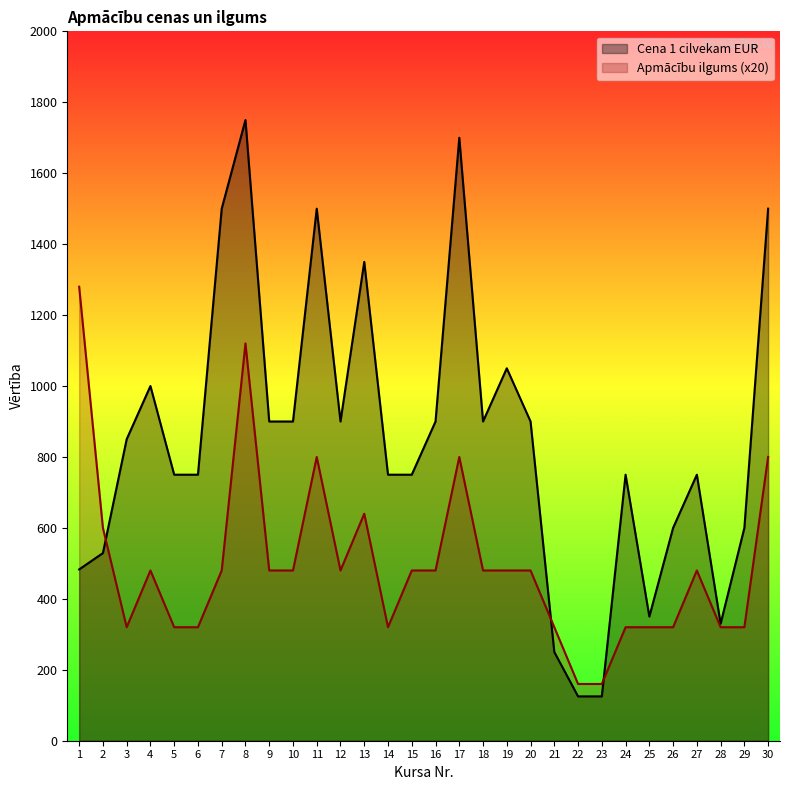

Count the number of data series in this chart.

2